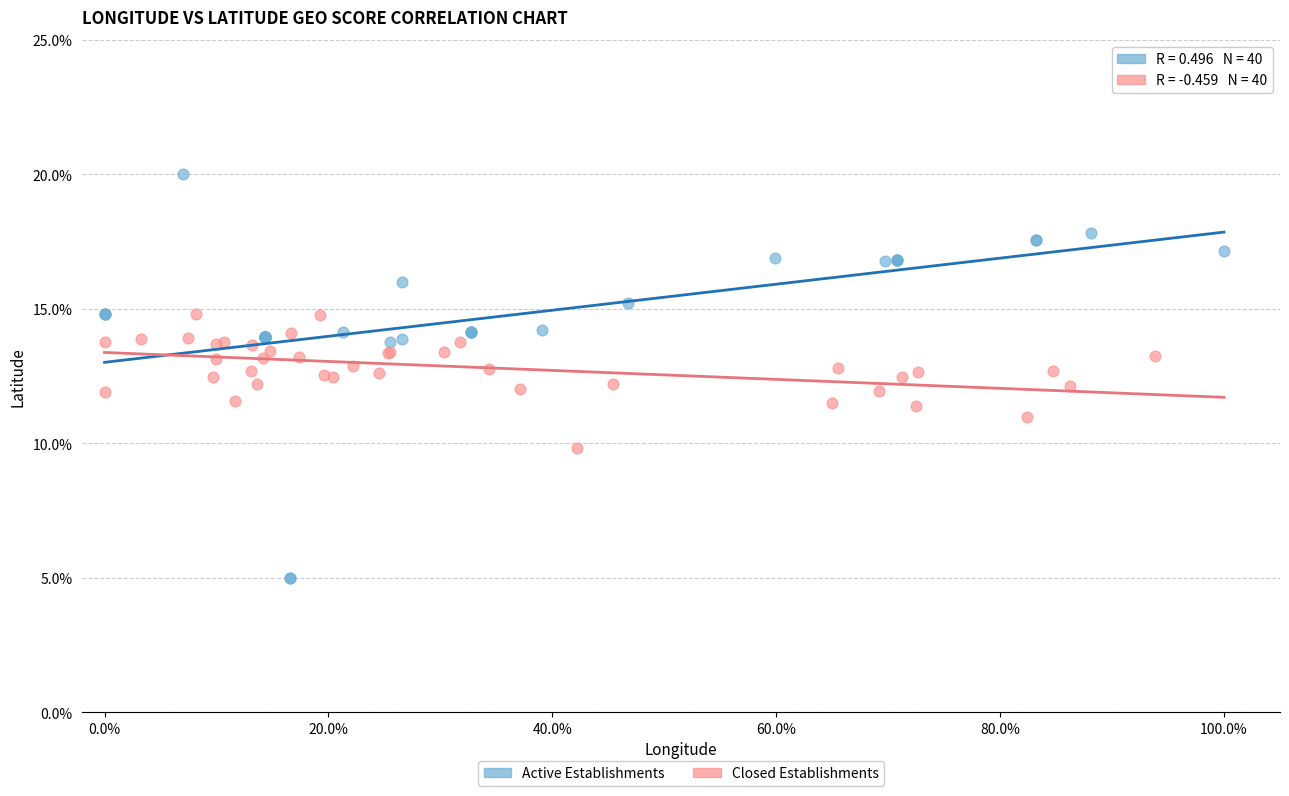

What are all the series names shown in the legend?

Active Establishments, Closed Establishments